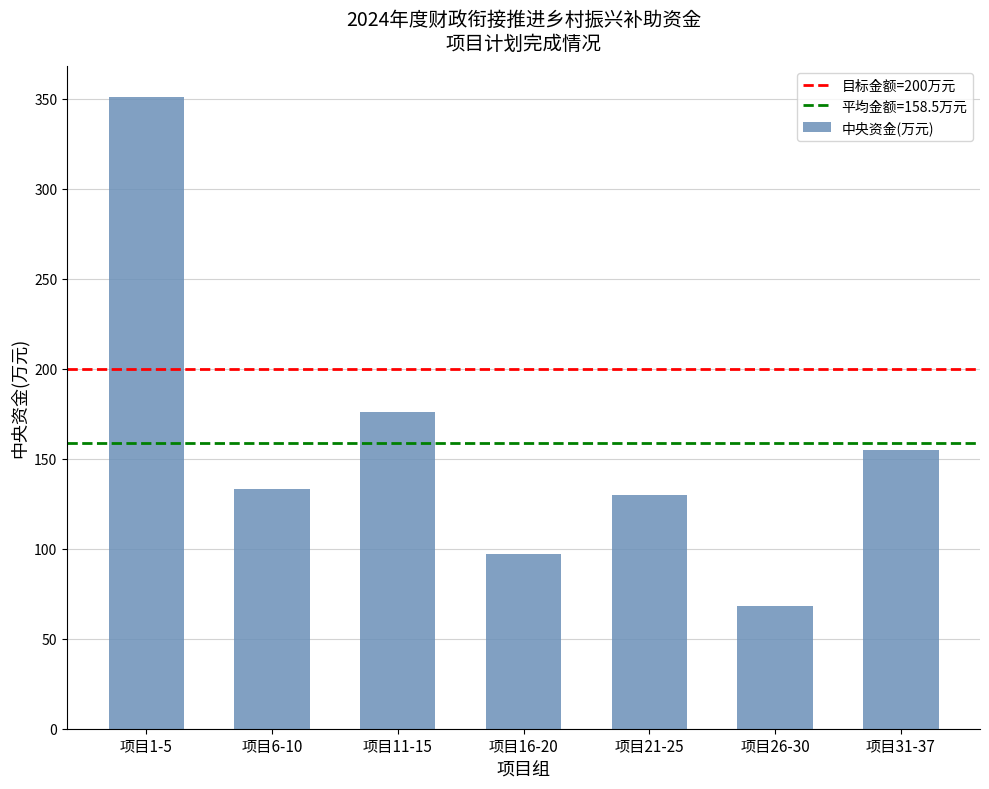

True or false: the data shows 78.5 at 项目21-25.

False